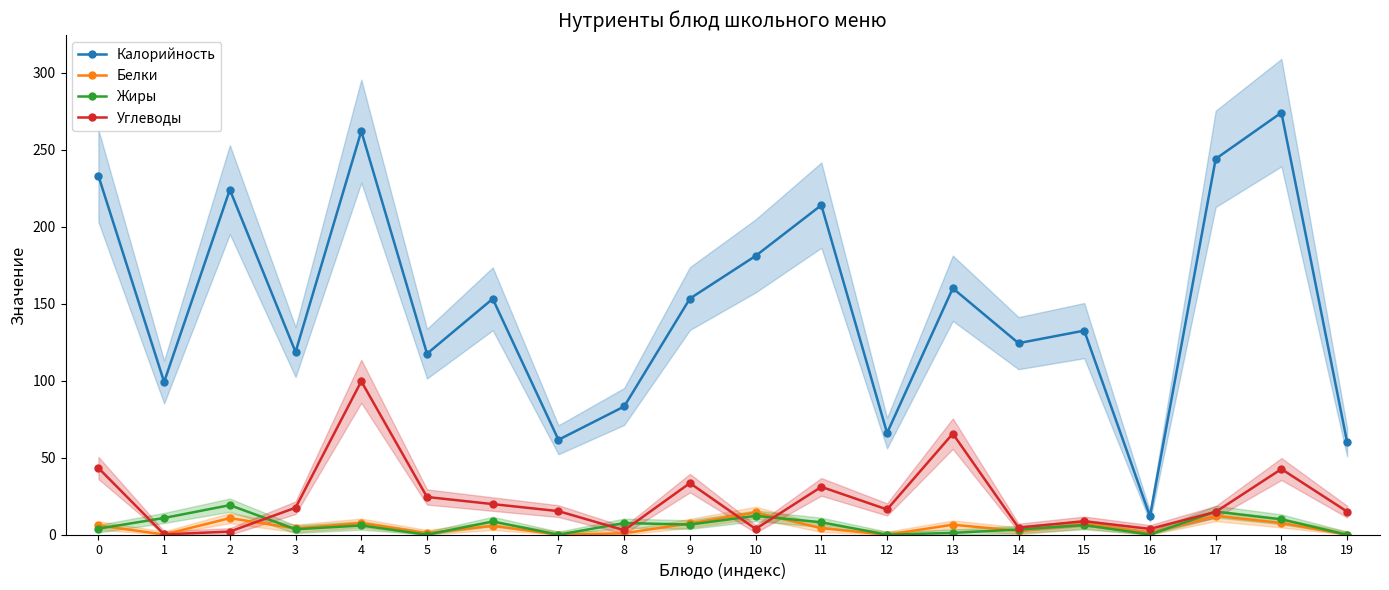

Reading right to left, extract all data points from this chart.

Калорийность: 19=60.0	18=274.0	17=244.0	16=12.0	15=132.5	14=124.3	13=160.0	12=66.0	11=213.9	10=181.0	9=153.3	8=83.2	7=61.6	6=153.2	5=117.5	4=262.0	3=118.6	2=224.0	1=99.2	0=233.0
Белки: 19=0.1	18=7.6	17=12.3	16=1.1	15=7.0	14=2.5	13=6.5	12=0.0	11=4.3	10=14.4	9=7.4	8=0.9	7=0.1	6=5.8	5=1.0	4=7.6	3=4.1	2=10.8	1=0.1	0=6.0
Жиры: 19=0.0	18=10.0	17=15.0	16=0.1	15=6.2	14=3.4	13=1.2	12=0.0	11=8.1	10=12.2	9=6.6	8=7.6	7=0.0	6=8.6	5=0.0	4=6.0	3=3.5	2=19.2	1=10.9	0=3.9
Углеводы: 19=15.0	18=42.6	17=14.8	16=3.8	15=8.8	14=4.6	13=65.6	12=16.4	11=31.1	10=3.8	9=33.5	8=2.9	7=15.3	6=19.9	5=24.5	4=99.6	3=17.5	2=2.0	1=0.2	0=43.3